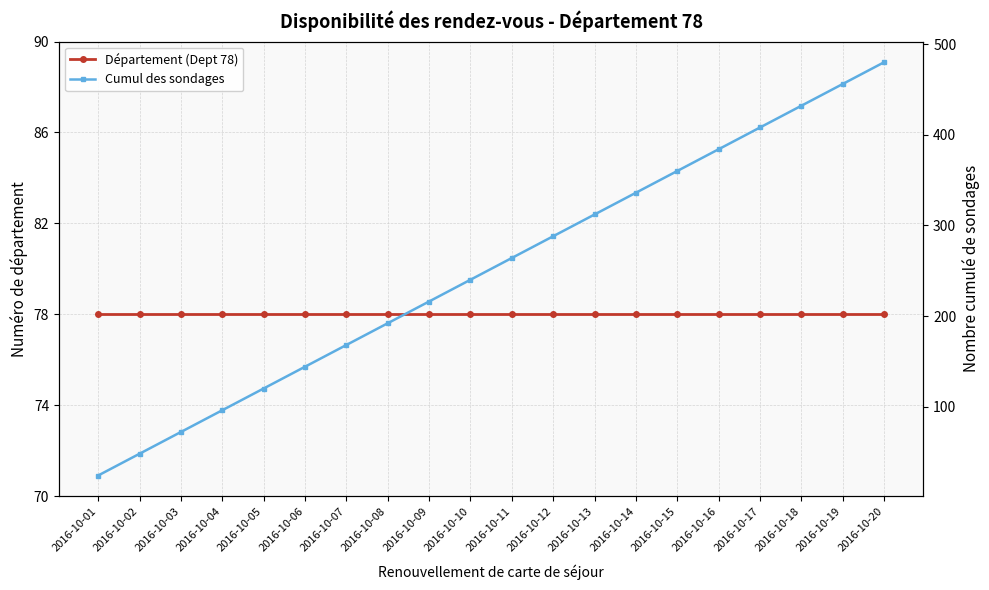

At which label does Département (Dept 78) reach its peak?

2016-10-01